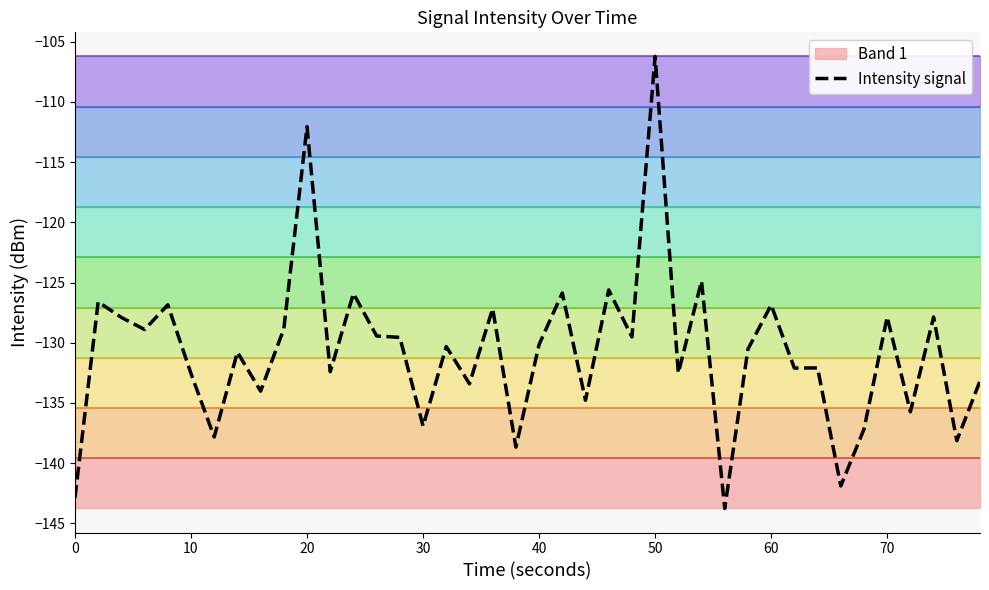

Is it true that Intensity signal equals -112.0 at 20?

True